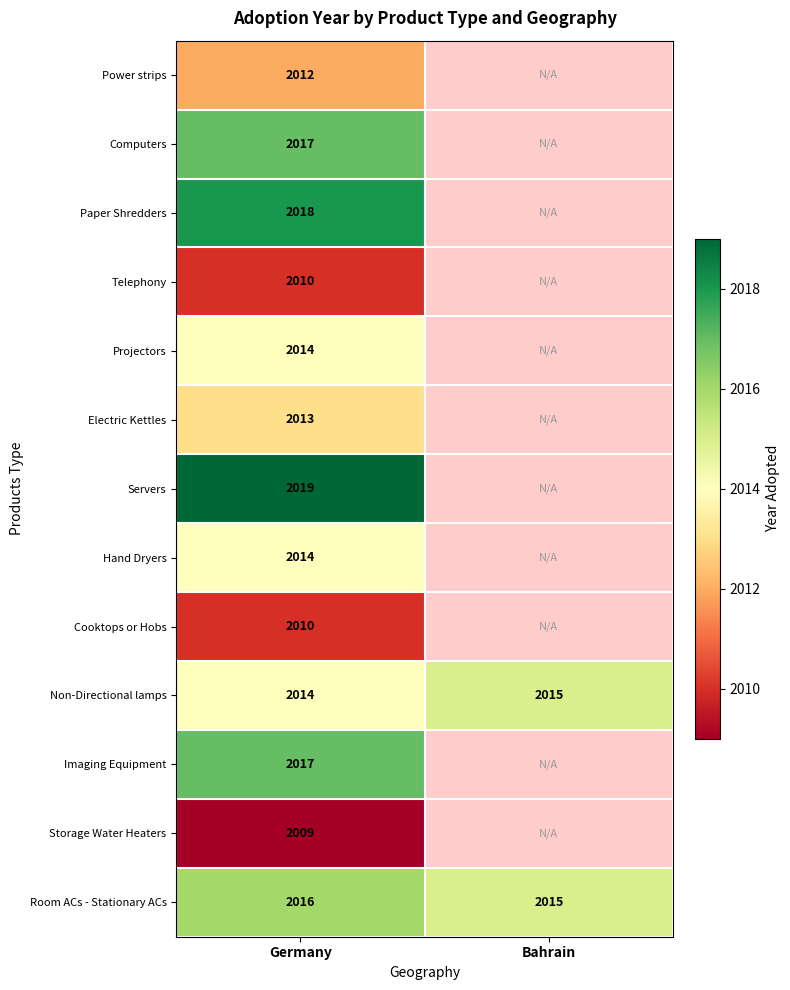

Is it true that Paper Shredders equals 2018 at Germany?

True